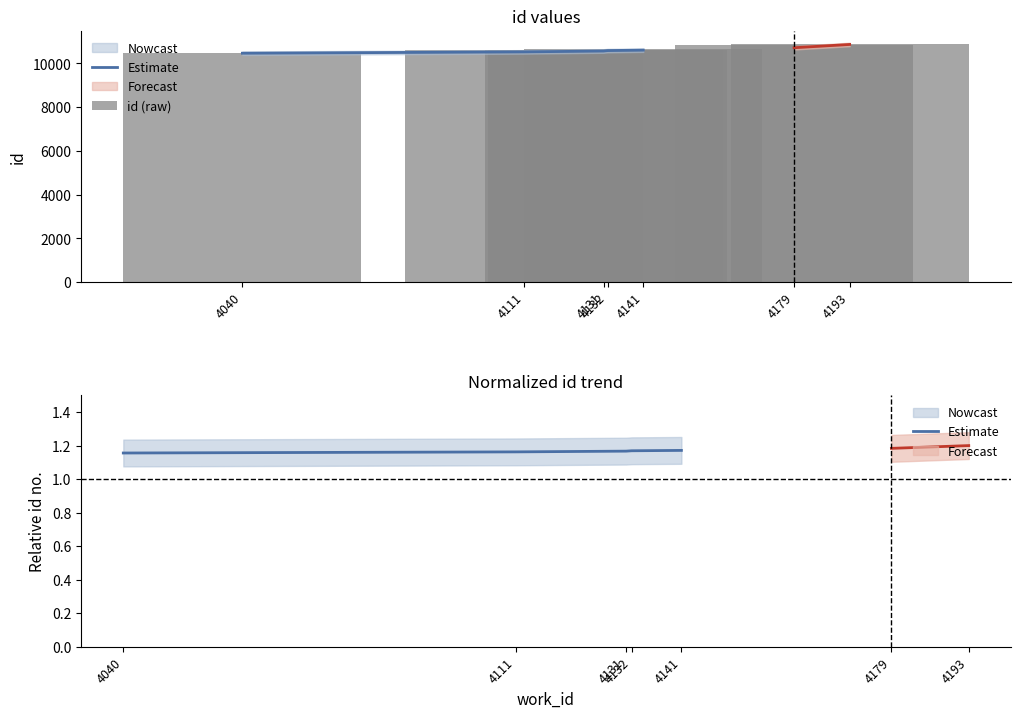

What is the ratio of the value at 4141 to the value at 4132?

1.0